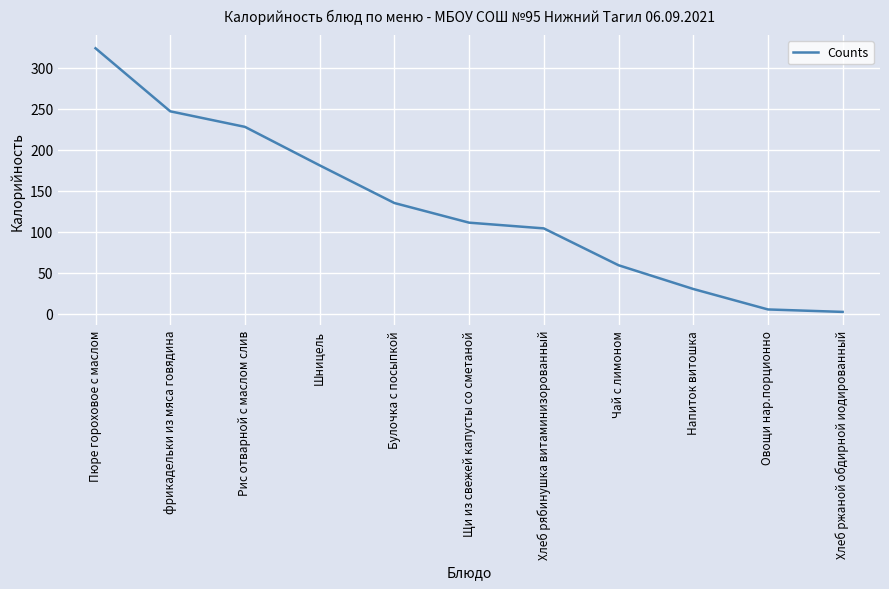

List the labels in order of value, smallest first.

Хлеб ржаной обдирной иодированный, Овощи нар.порционно, Напиток витошка, Чай с лимоном, Хлеб рябинушка витаминизорованный, Щи из свежей капусты со сметаной, Булочка с посыпкой, Шницель, Рис отварной с маслом слив, фрикадельки из мяса говядина, Пюре гороховое с маслом